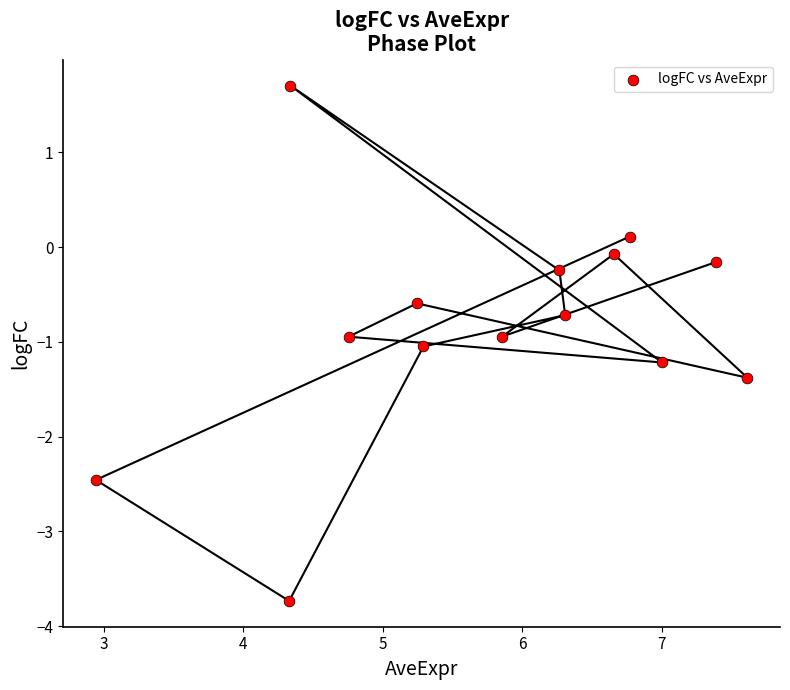

What is the range of Y values (max minus min)?

5.4